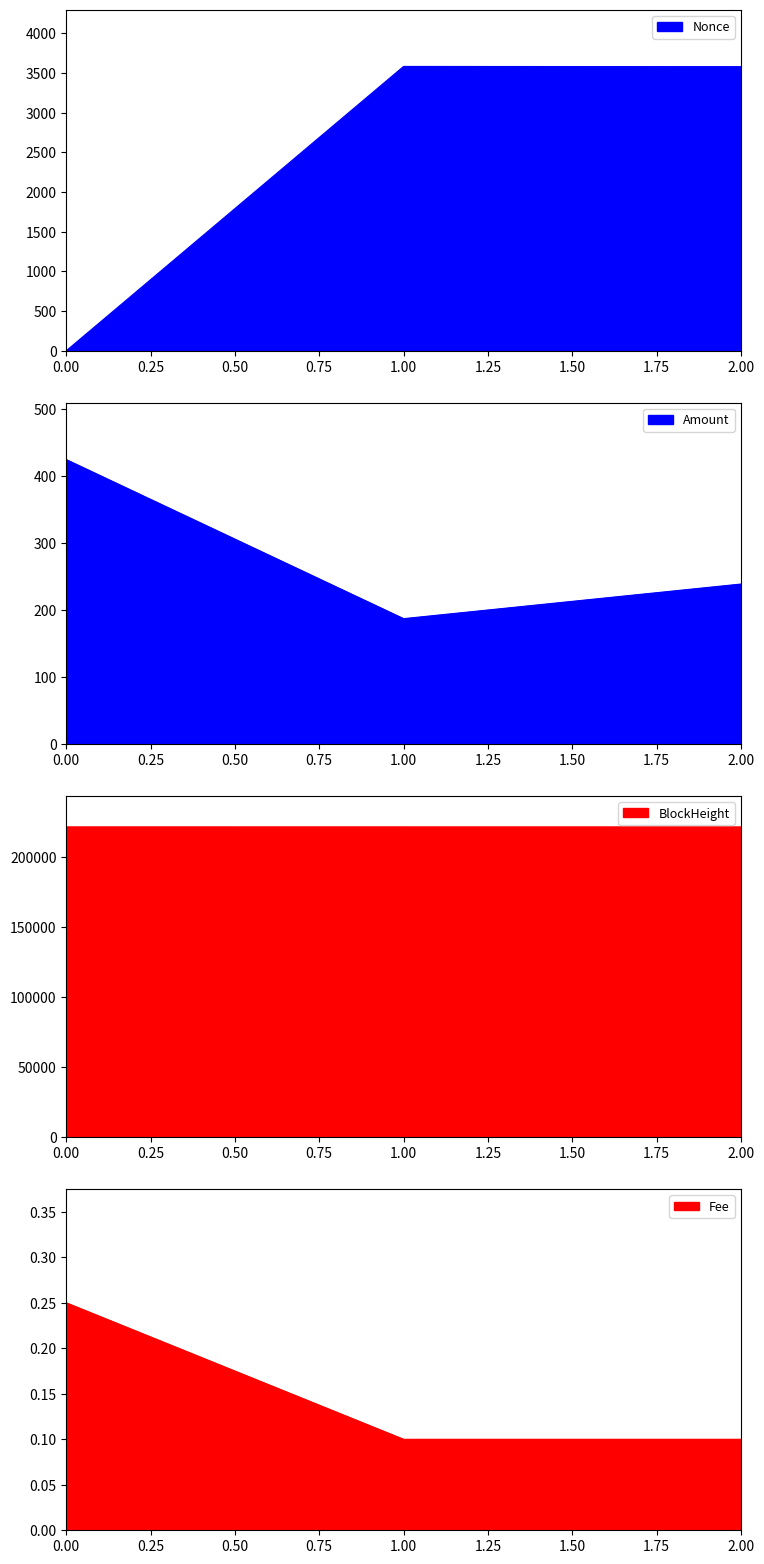

What is the spread (max minus min) of values at 0.00?

221466.0